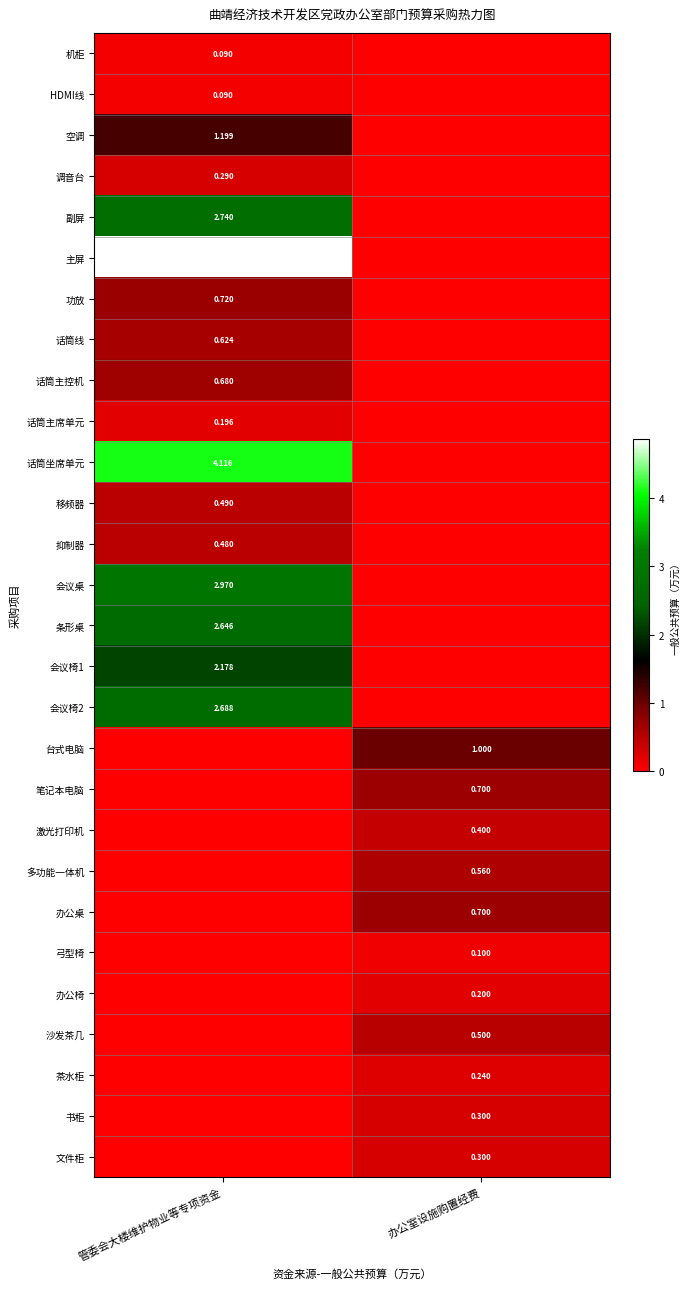

Which series has the largest range (max minus min)?

主屏